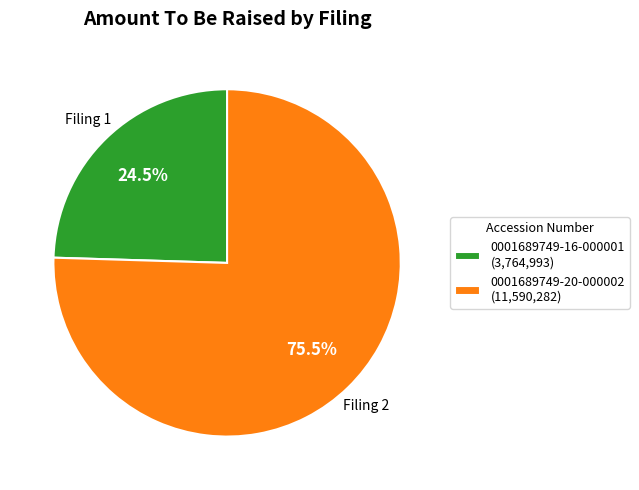

Between 0001689749-16-000001 (3,764,993) and 0001689749-20-000002 (11,590,282), which is larger?

0001689749-20-000002 (11,590,282)